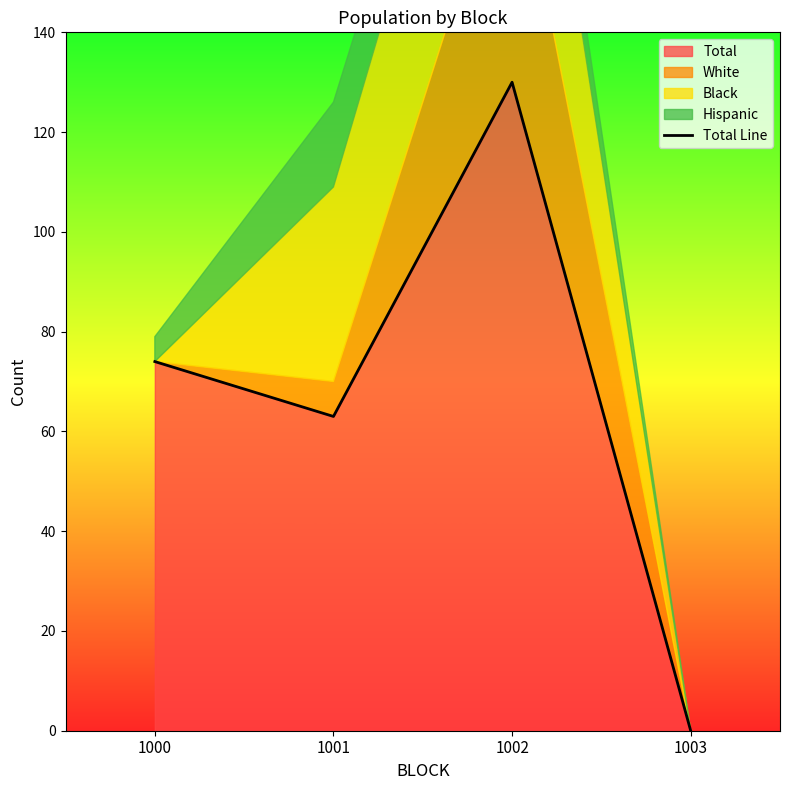

What is the change in value from 1002 to 1003?

-130